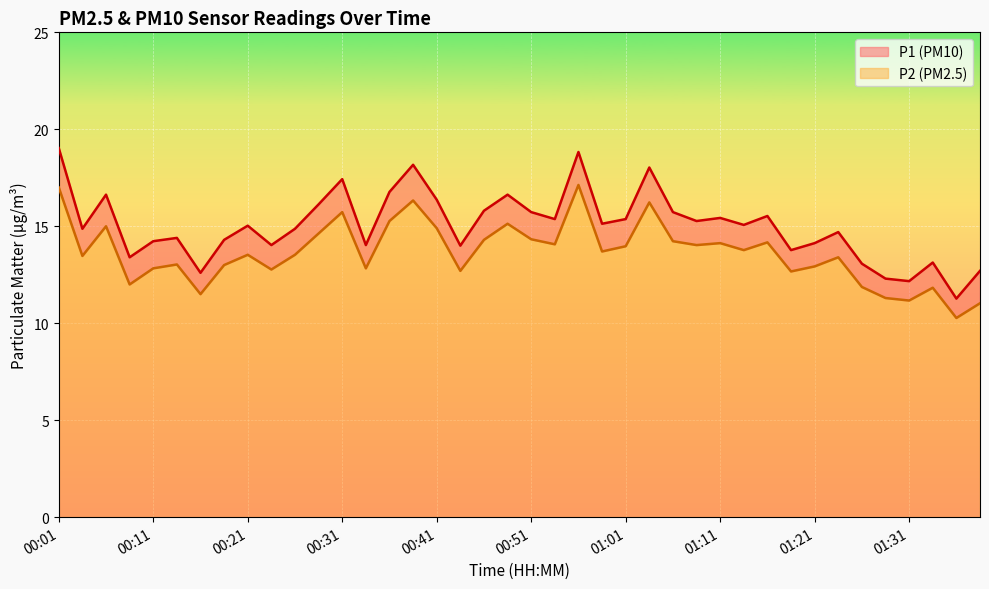

Which category has the lowest value across all series?

38